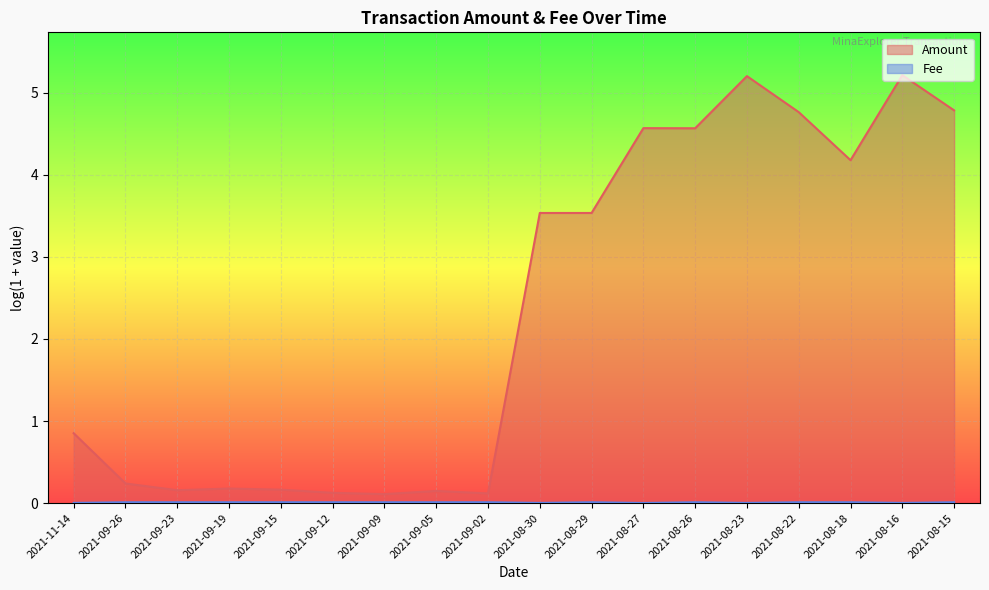

Rank the categories by value from lowest to highest.

2021-08-27, 2021-11-14, 2021-08-30, 2021-08-23, 2021-08-16, 2021-09-26, 2021-09-23, 2021-09-19, 2021-09-15, 2021-09-12, 2021-09-09, 2021-09-05, 2021-09-02, 2021-08-29, 2021-08-26, 2021-08-22, 2021-08-18, 2021-08-15